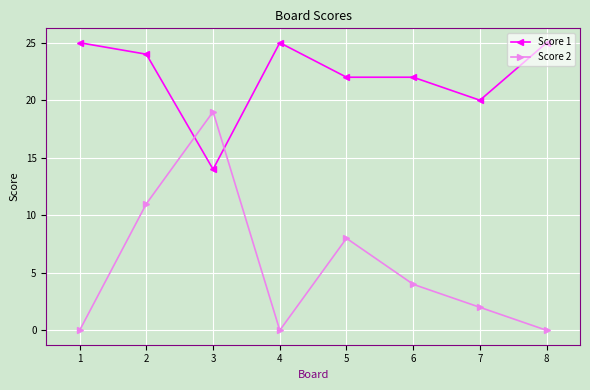

Which series ends up on top after the final intersection of Score 1 and Score 2?

Score 1